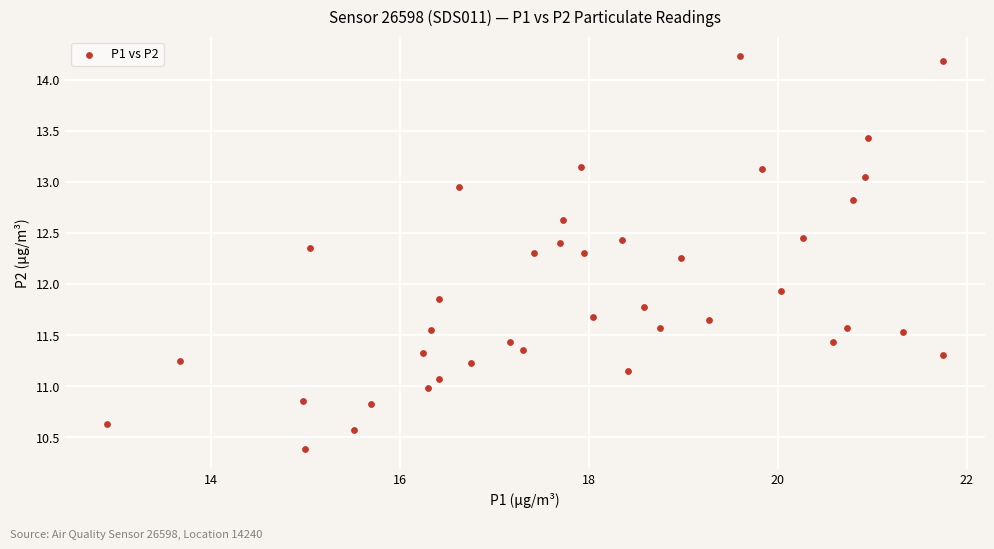

What Y value in the scatter plot is closest to 12?

11.9